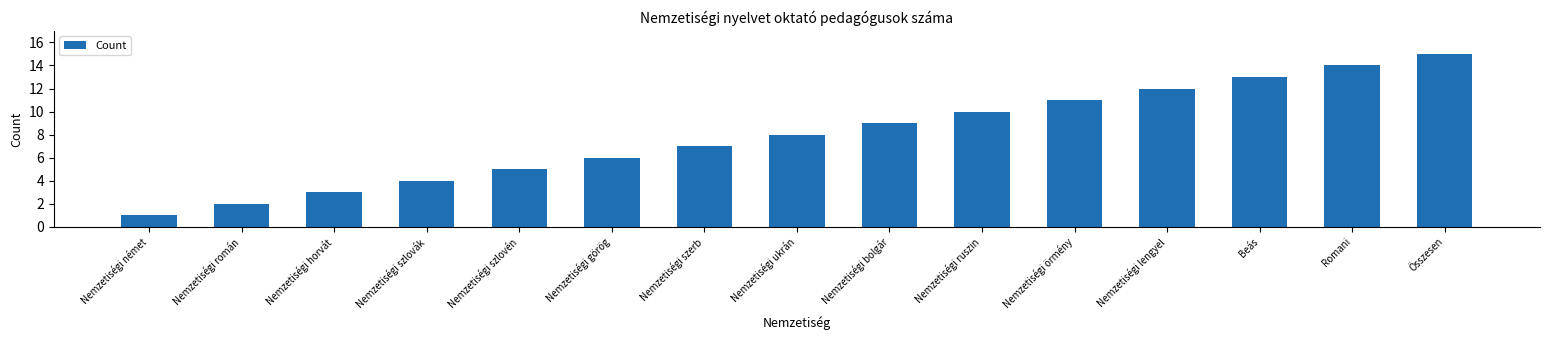

Does the chart contain stacked bars?

No